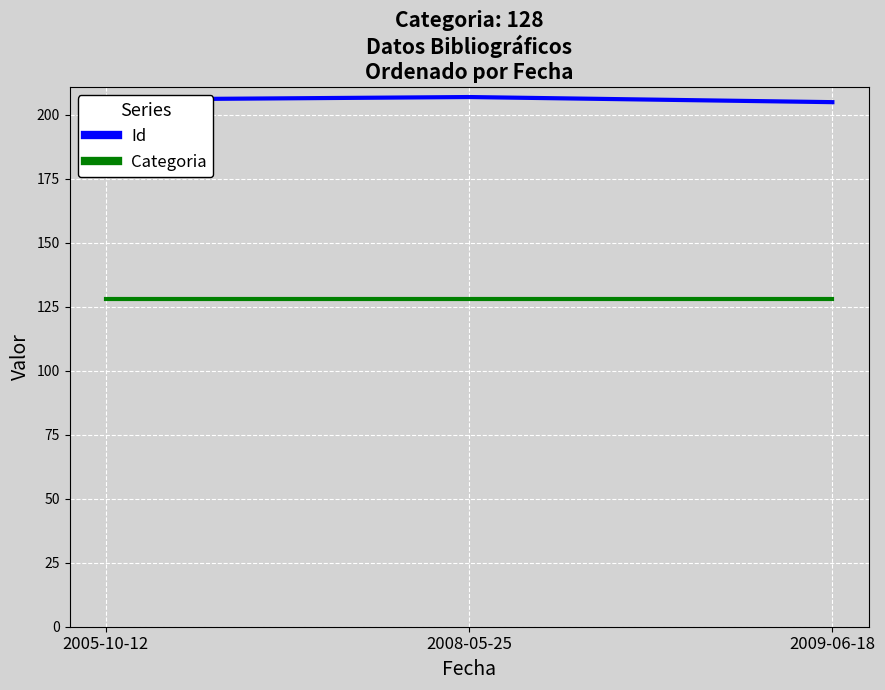

What is the average value of the Id series?

206